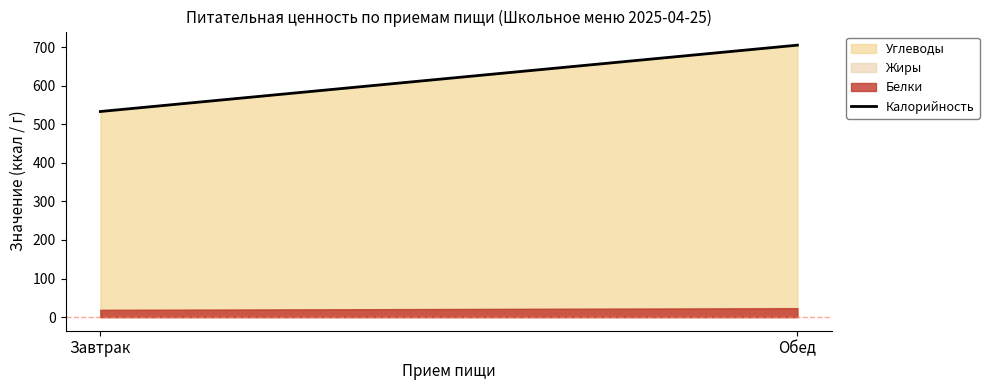

What is the difference between the maximum and minimum values?

172